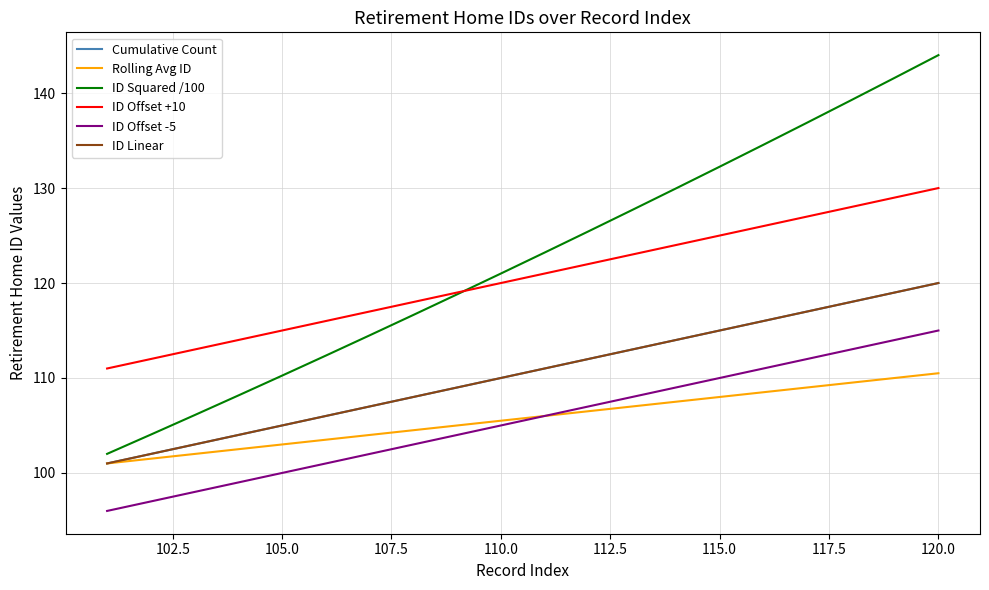

Does the chart display data point markers on the line(s)?

No